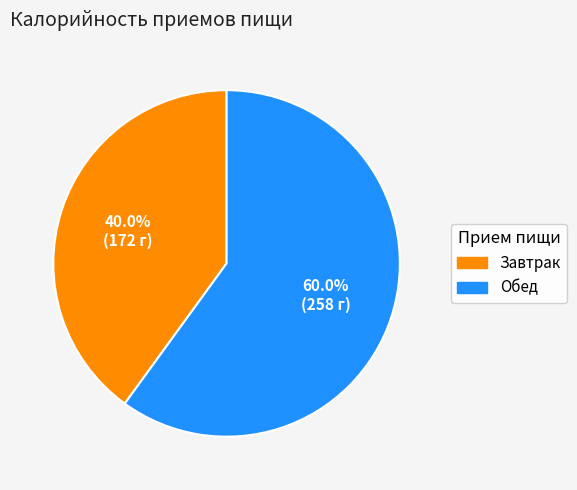

True or false: Завтрак accounts for 40% of the total.

True